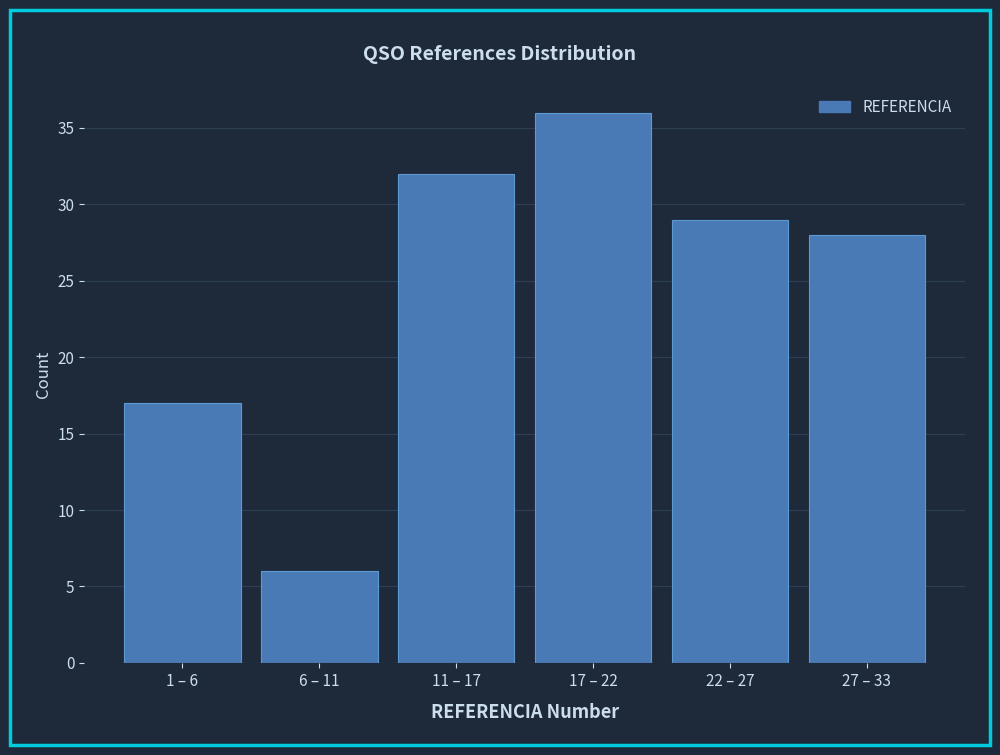

Reading left to right, extract all data points from this chart.

17	6	32	36	29	28